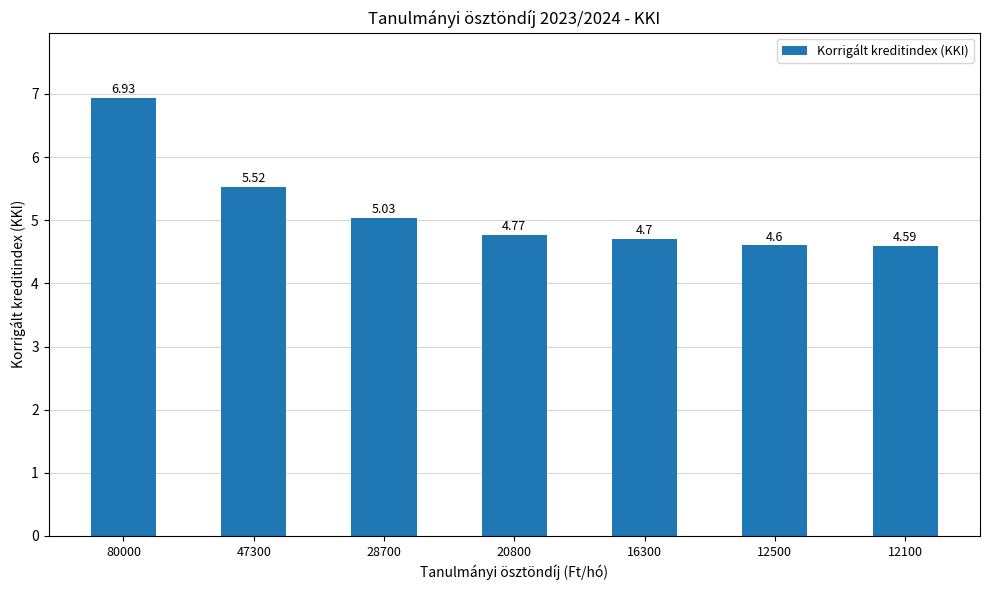

Does the chart contain any negative values?

No